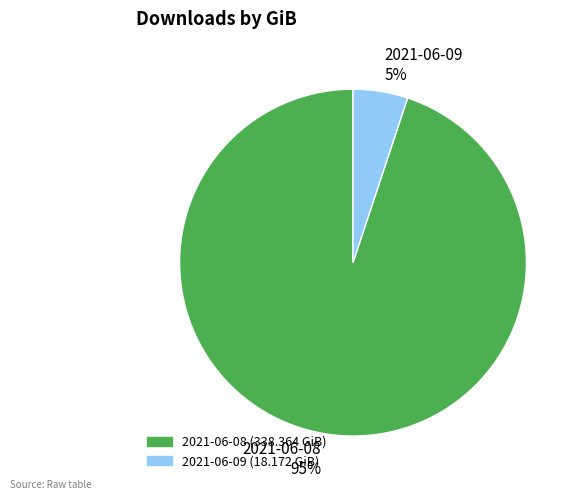

The 2021-06-09 slice represents 1% of the pie. True or false?

False